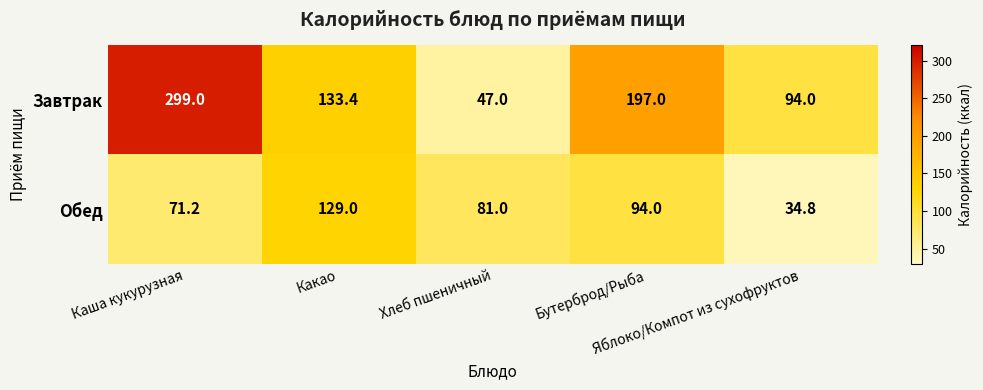

Rank the series by their maximum value, from highest to lowest.

Завтрак, Обед